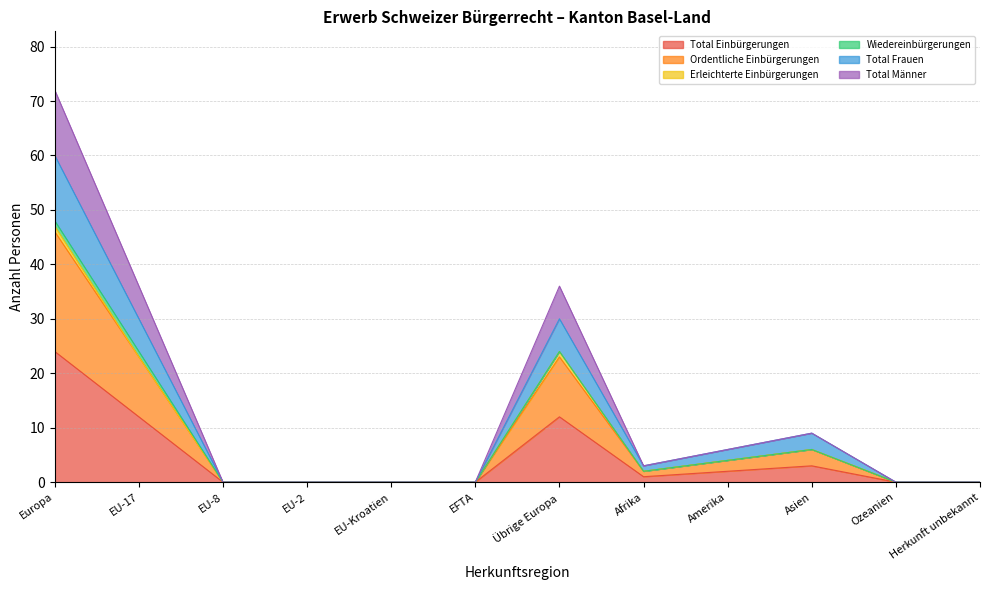

What position from the left is EU-8?

3